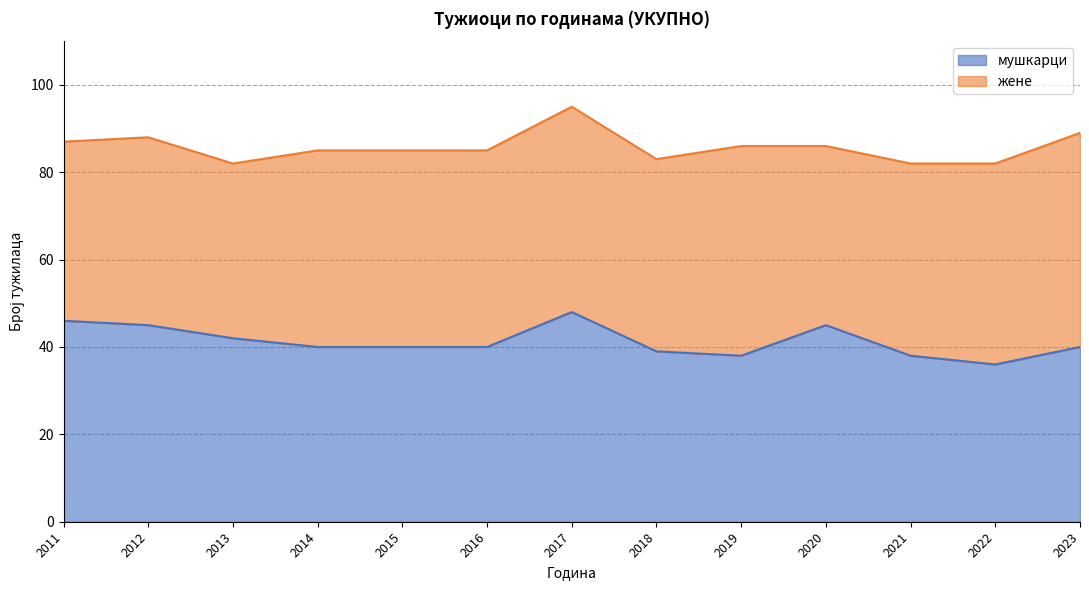

The value at 2023 is 19. True or false?

False